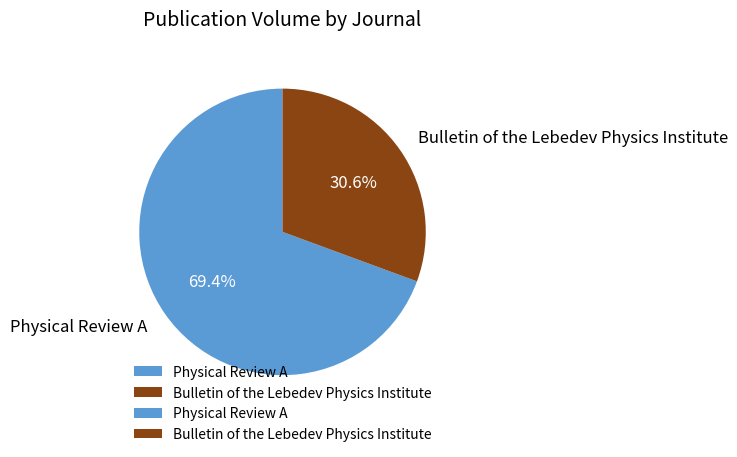

To the nearest percent, what is the difference between the Bulletin of the Lebedev Physics Institute and Physical Review A slice percentages?

39%